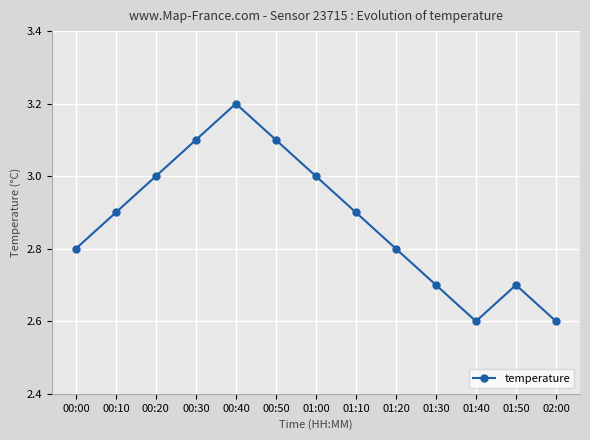

Count the number of categories in the chart.

13